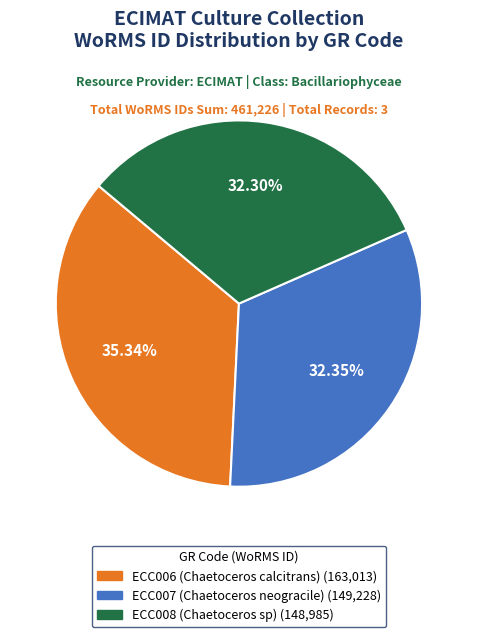

Which has a higher value, ECC006 (Chaetoceros calcitrans) or ECC007 (Chaetoceros neogracile)?

ECC006 (Chaetoceros calcitrans)